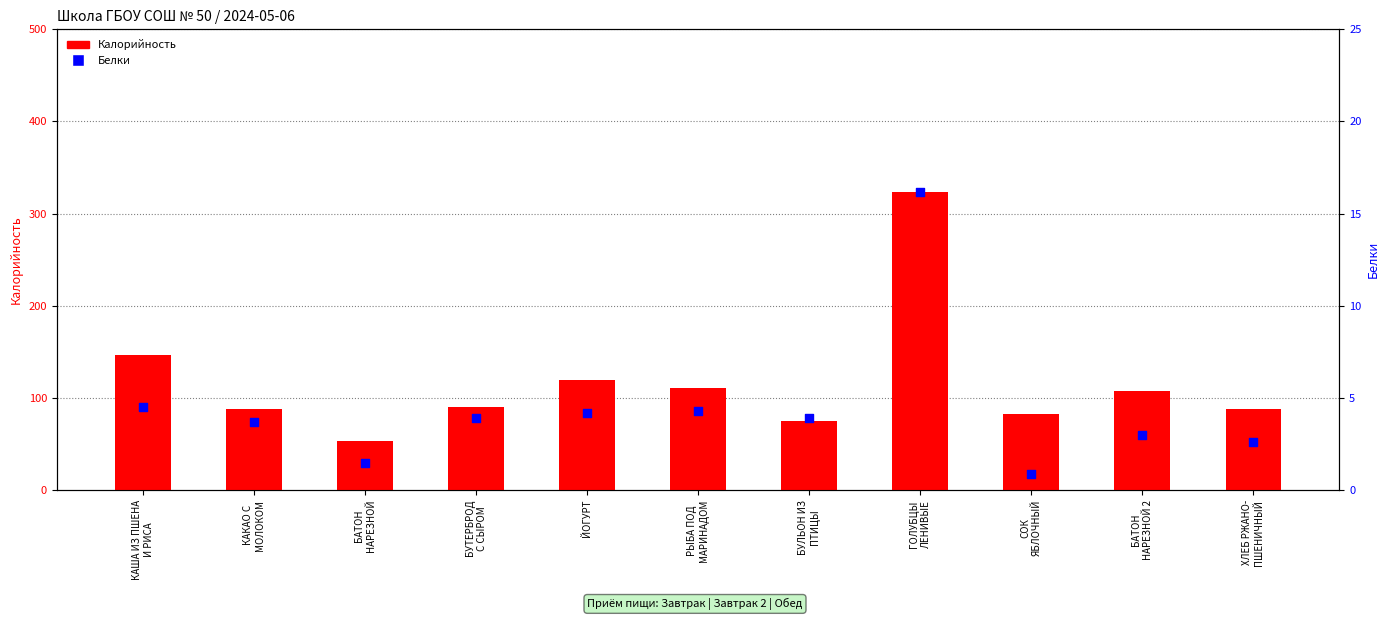

What is the total value across all series at РЫБА ПОД
МАРИНАДОМ?

114.7